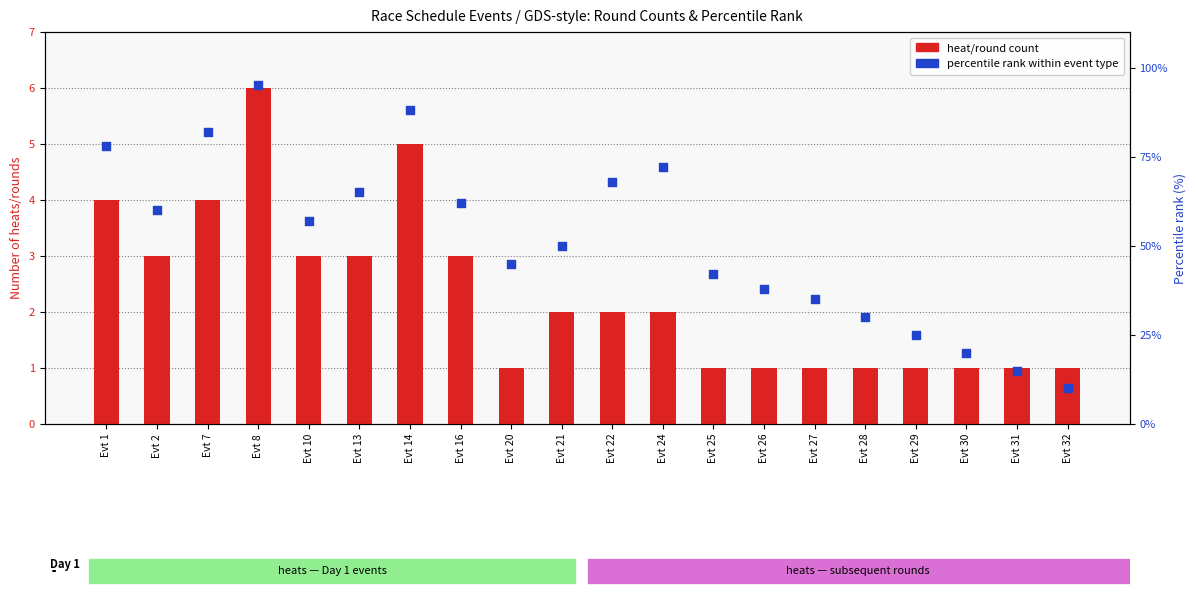

At how many categories does at least one series exceed 43?

12